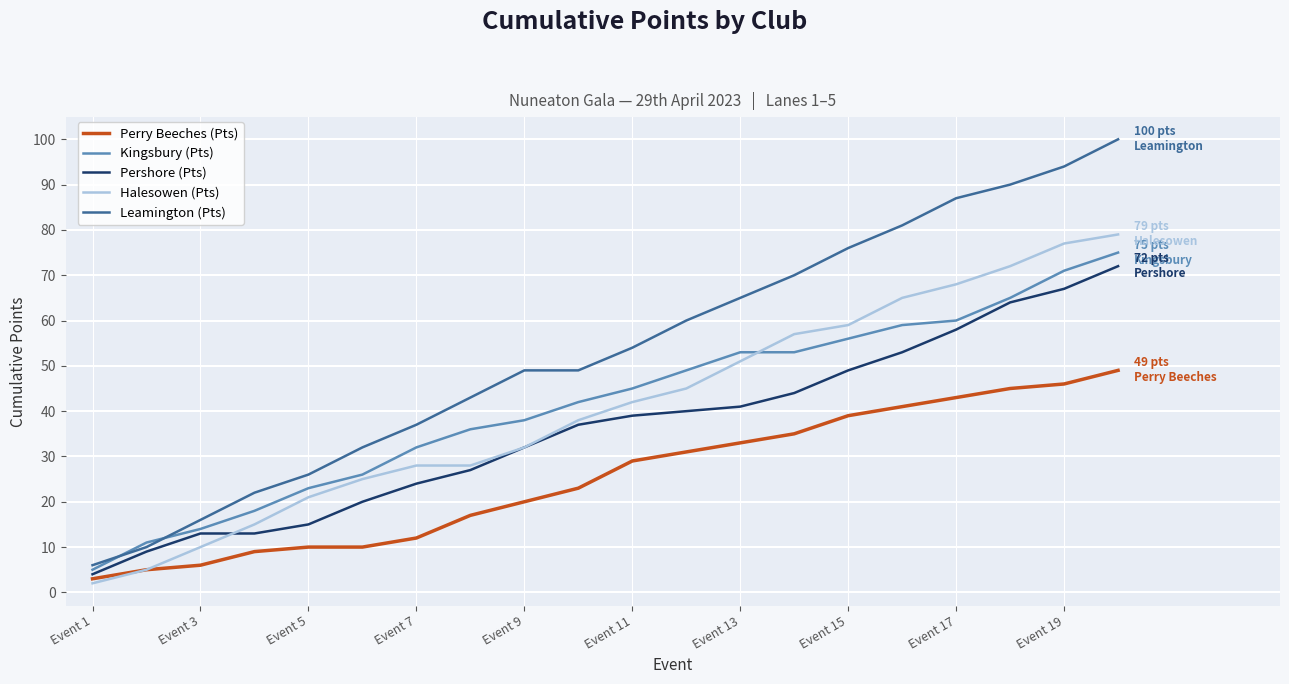

Which series has the largest range (max minus min)?

Leamington (Pts)